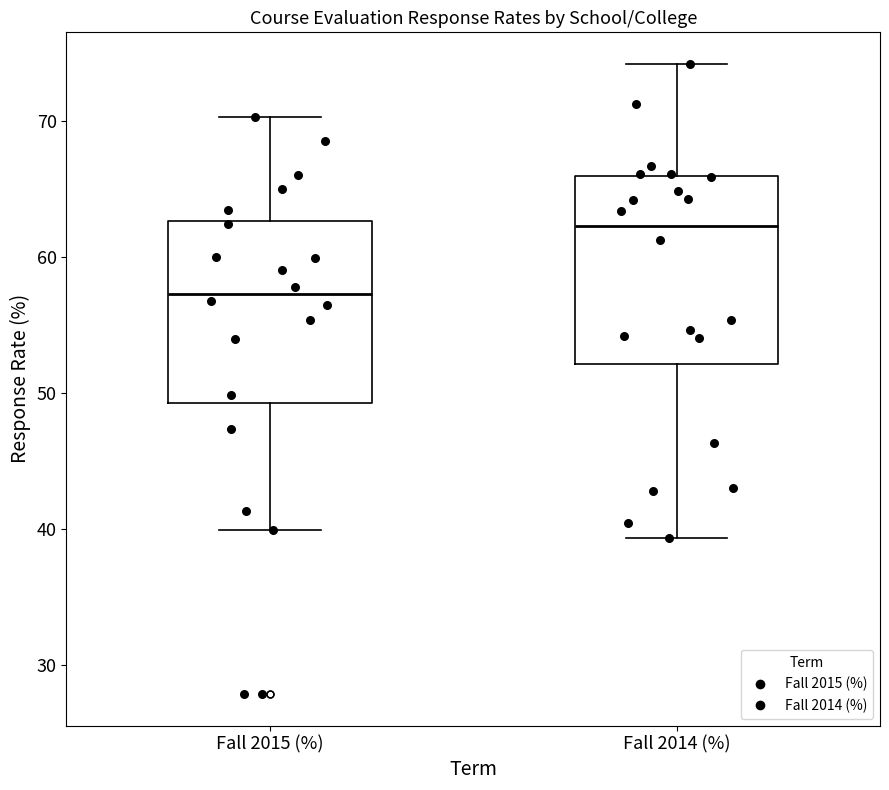

Reading left to right, read every box against the y-axis: the position of its median line, the range the box covers, and the ends of its whiskers. The values are not printed on the chart, so give them approximately, as read against the axis.

Fall 2015 (%): median 57, box 49 to 63, whiskers 40 to 70
Fall 2014 (%): median 62, box 52 to 66, whiskers 39 to 74